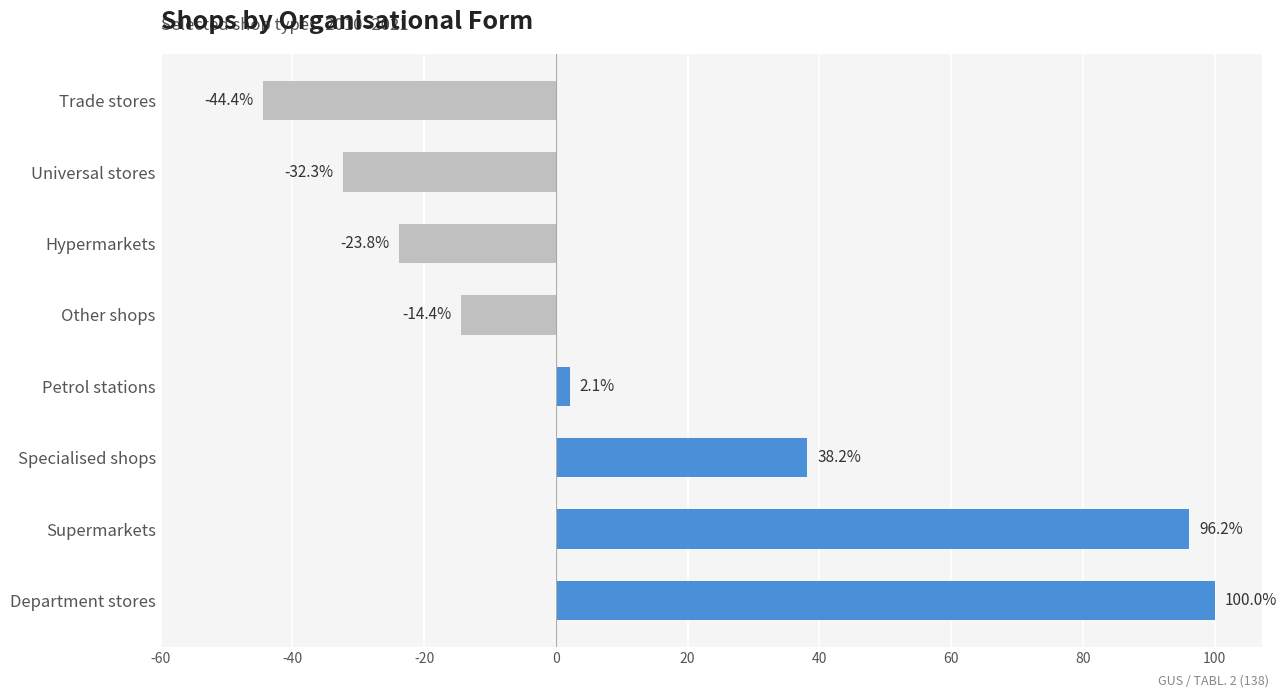

List the labels in order of value, largest first.

Department stores, Supermarkets, Specialised shops, Petrol stations, Other shops, Hypermarkets, Universal stores, Trade stores